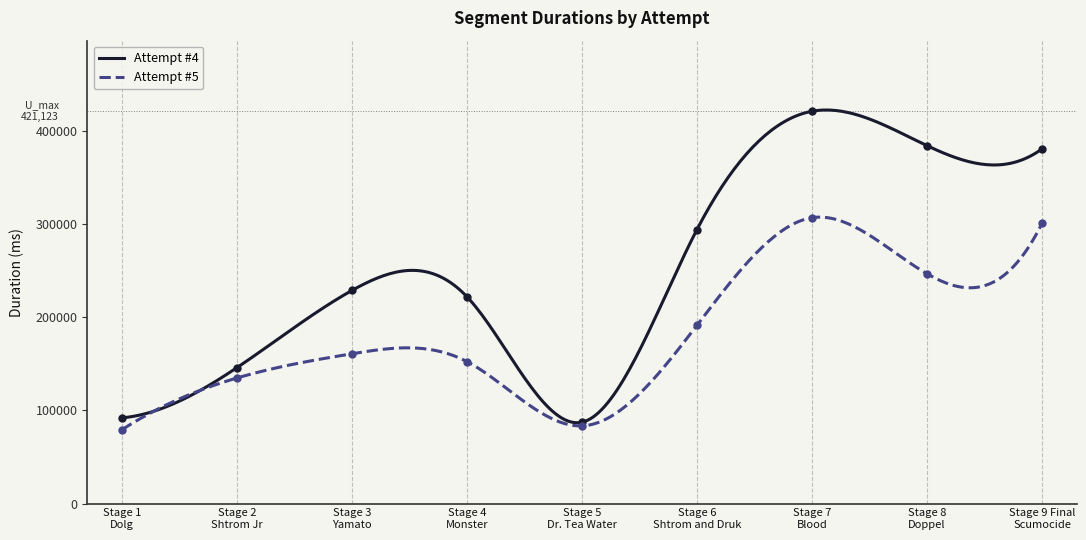

How many values in the Attempt #5 series exceed 160774?

4